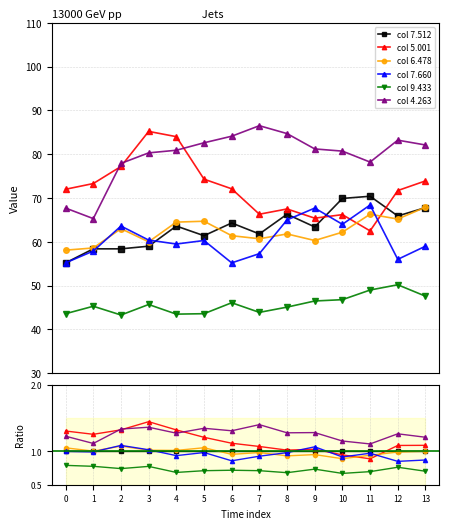

What is the average value of the col 5.001 series?

72.3